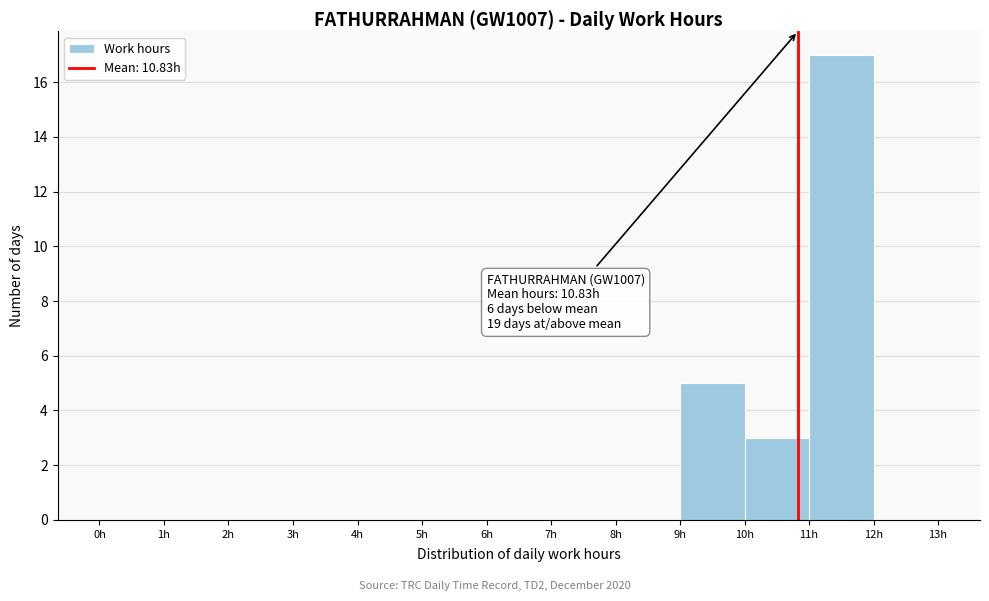

Over which range of the x-axis is the bar tallest?

11 to 12